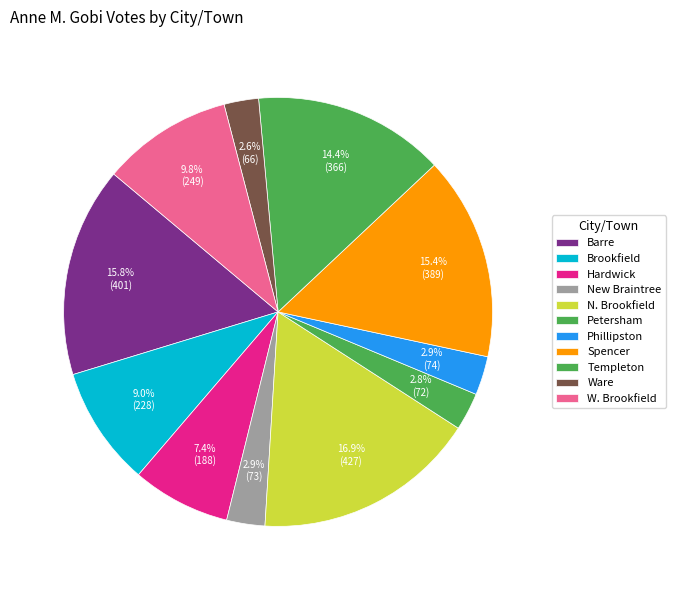

Which slice is the largest?

N. Brookfield